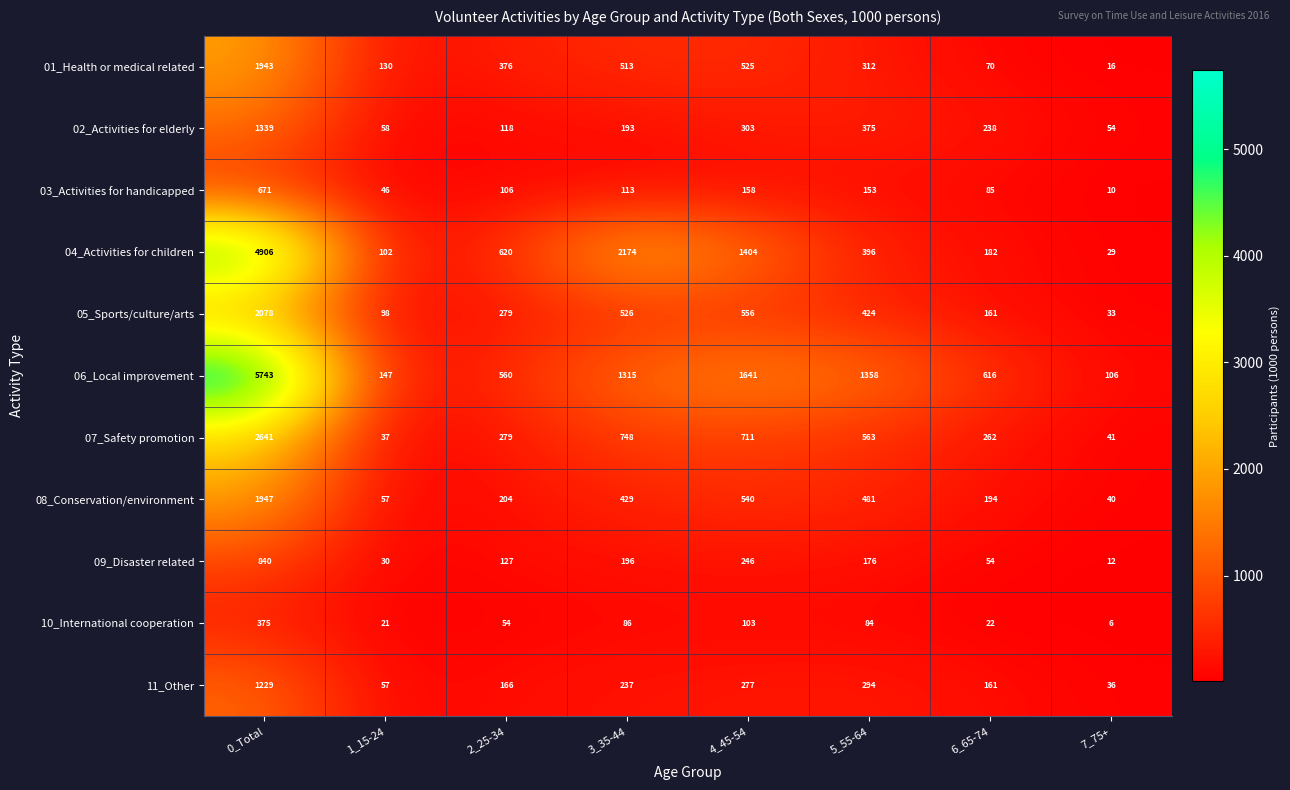

What is the sum of all 05_Sports/culture/arts values?

4155